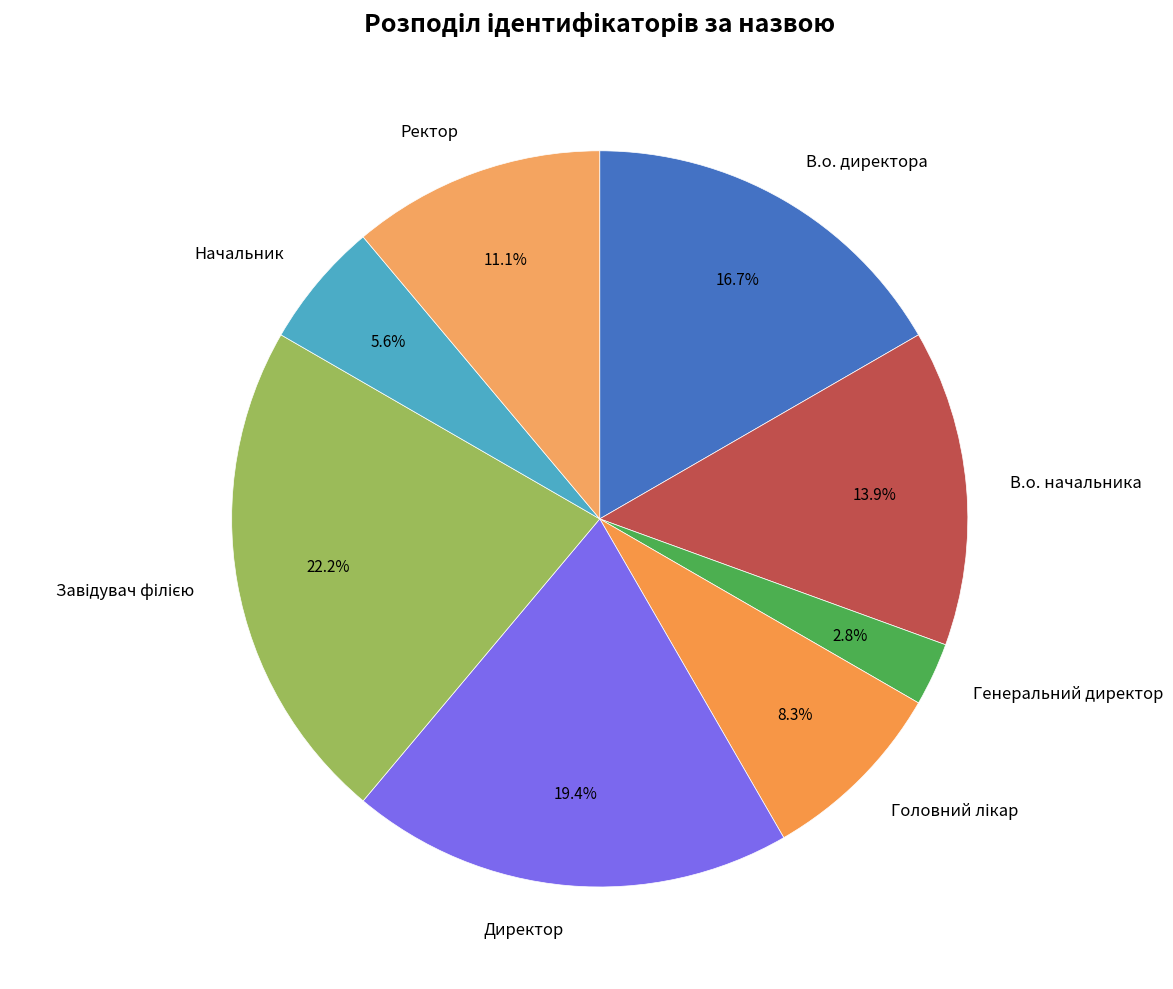

What portion of the pie excludes В.о. директора?

83.3%